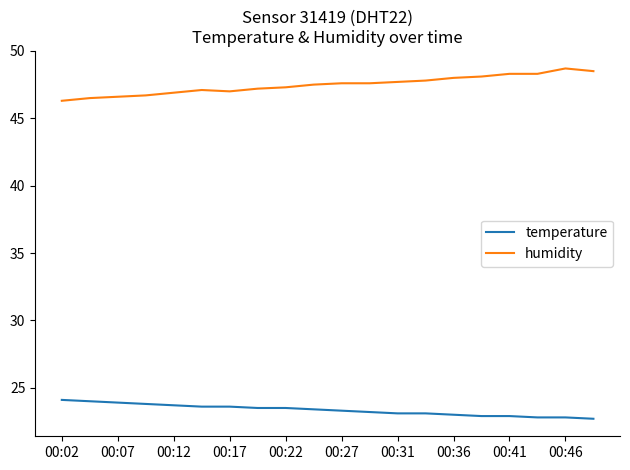

Rank the series by their maximum value, from lowest to highest.

temperature, humidity